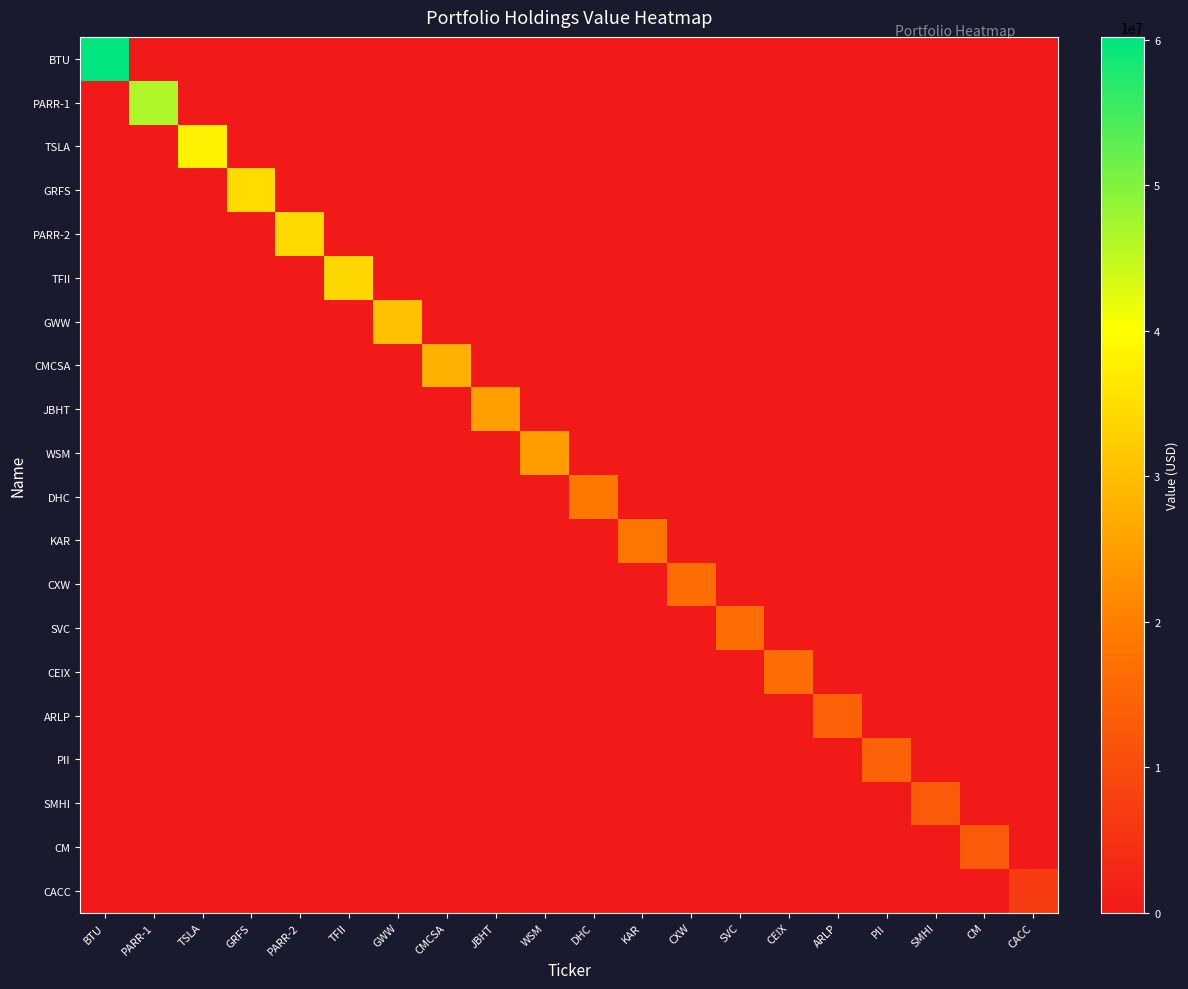

How many distinct data groups are displayed?

20